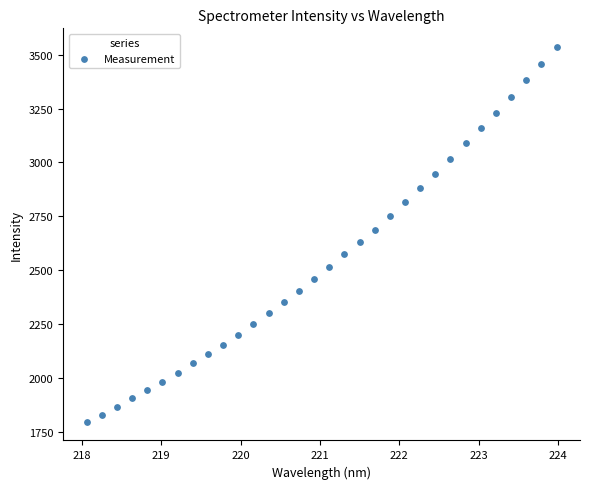

What is the range of X values (max minus min)?

5.9